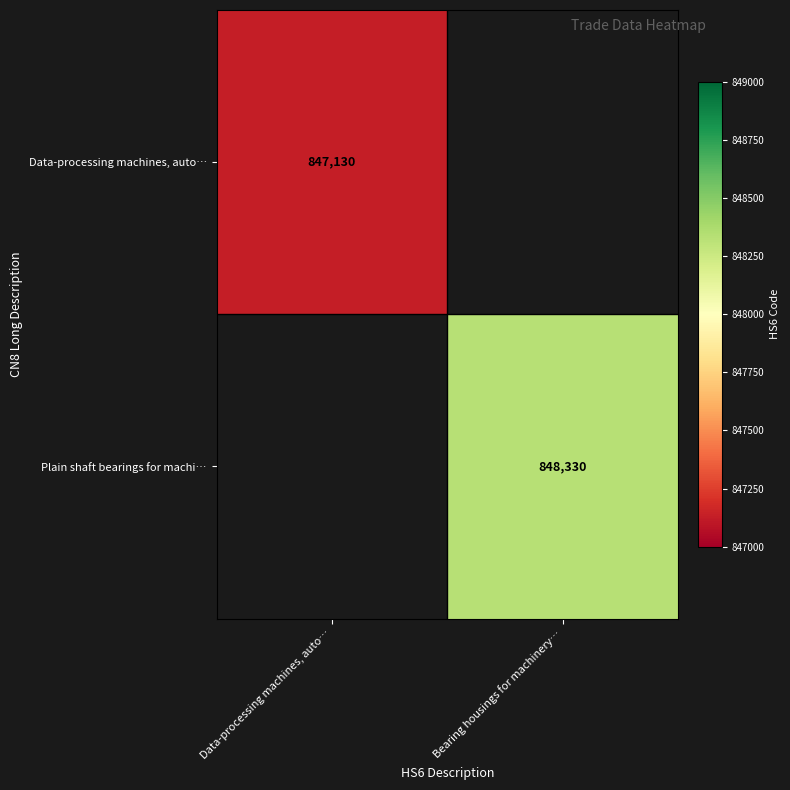

Which category has the lowest value across all series?

Data-processing machines, auto…